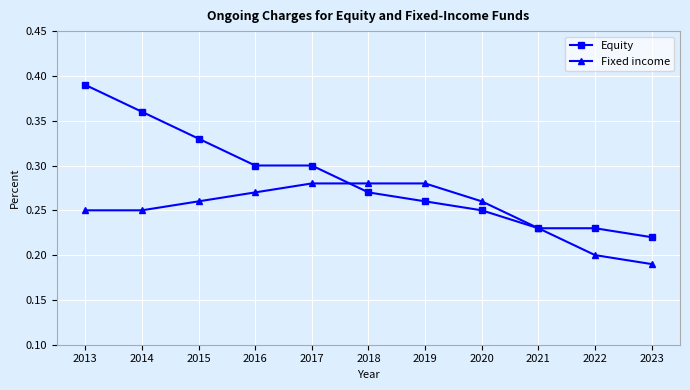

Rank the series by their average value, from highest to lowest.

Equity, Fixed income